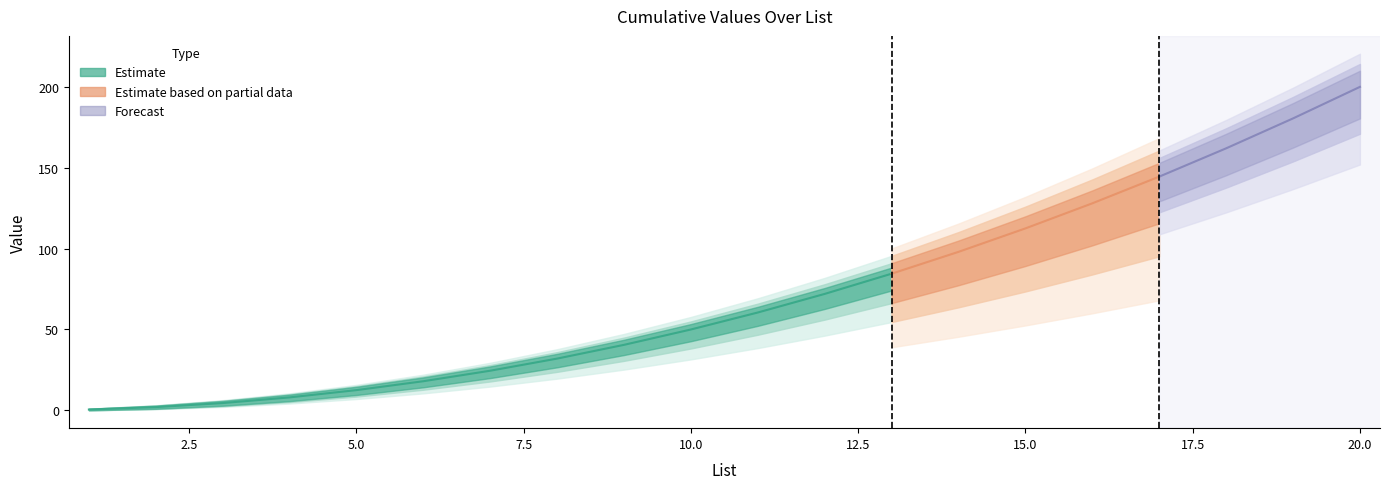

Reading left to right, list all the values displayed in this chart.

state: 0	1	3	6	10	15	21	28	36	45	55	66	78	91	105	120	136	153	171	190
current: 1	2	3	4	5	6	7	8	9	10	11	12	13	14	15	16	17	18	19	20
(state,current)=>state+current: 1	3	6	10	15	21	28	36	45	55	66	78	91	105	120	136	153	171	190	210